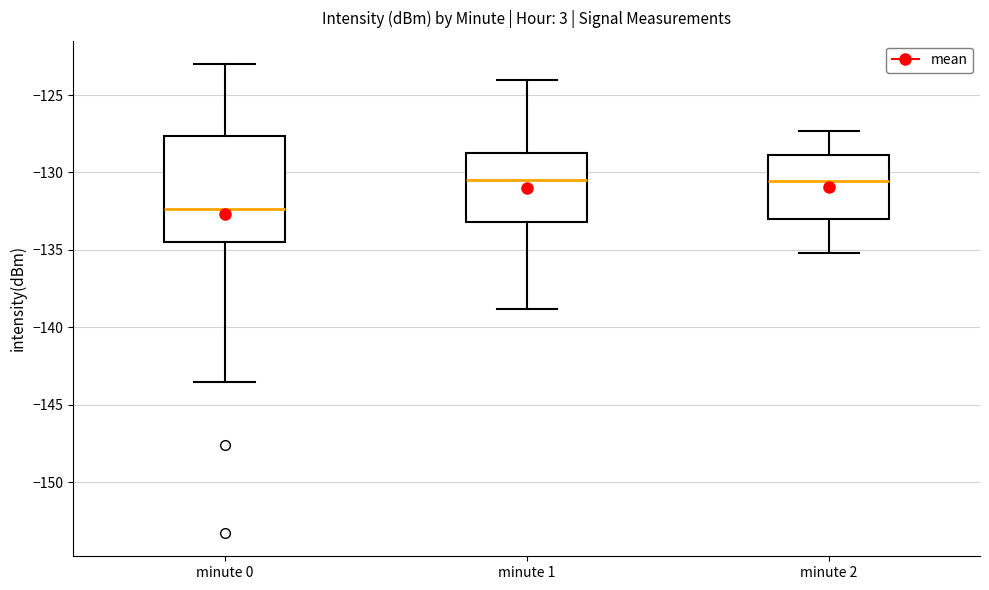

Where does the median line of the box for minute 2 sit on the y-axis? The values are not printed on the chart, so give them approximately, as read against the axis.

-130.5